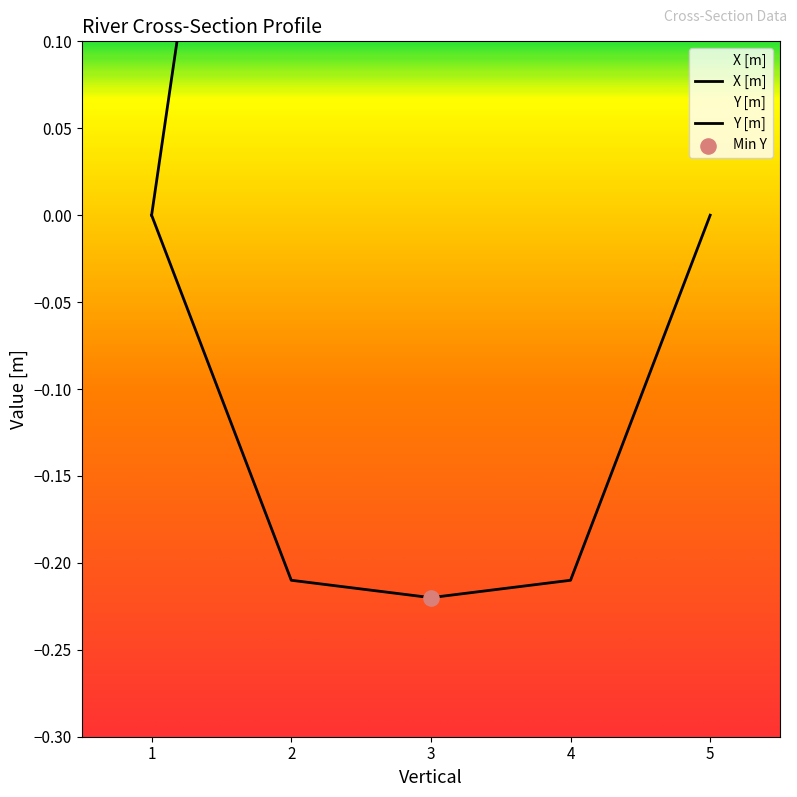

Which series contains the highest Y value?

X [m]